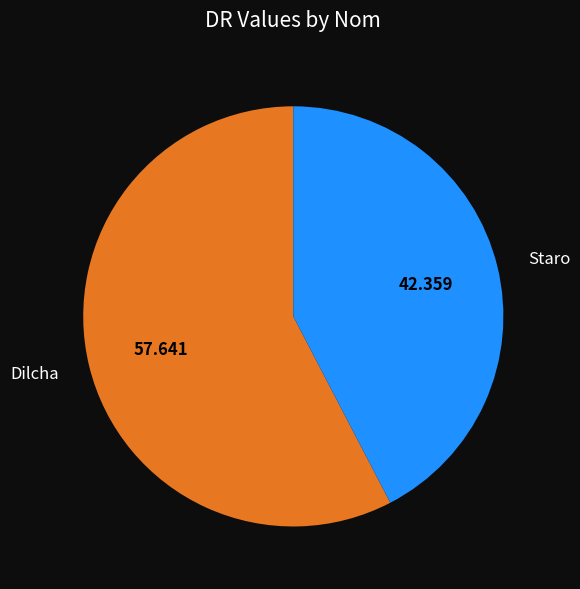

True or false: Staro accounts for 42% of the total.

True